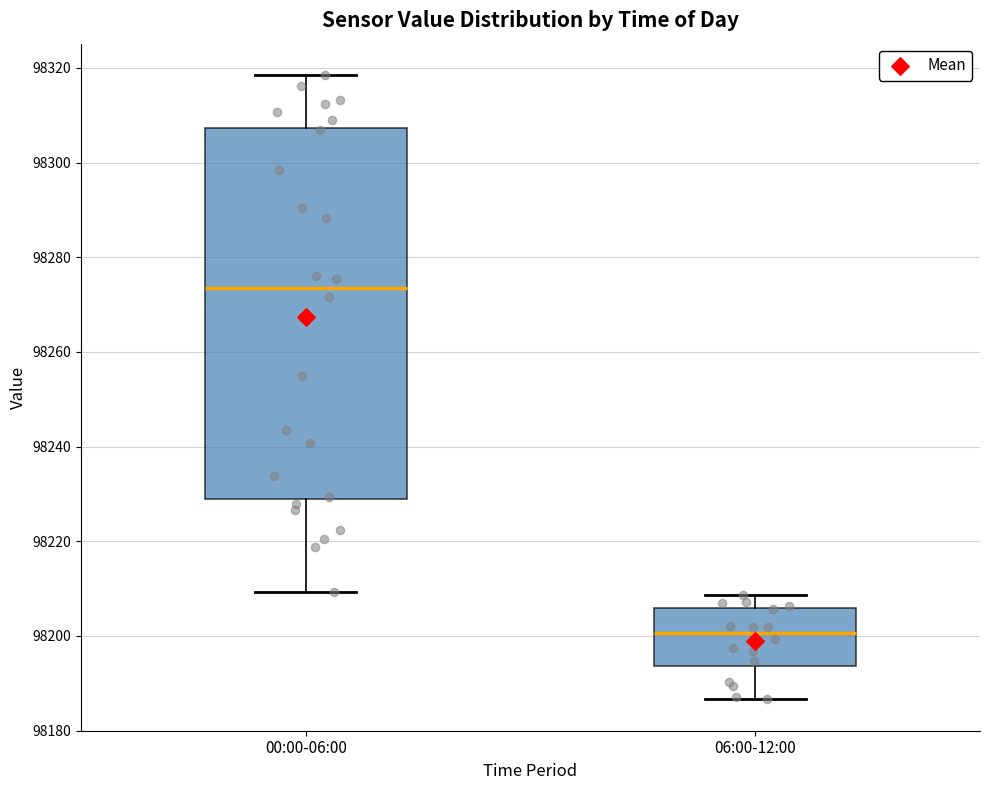

Where is the lower edge of the box for 00:00-06:00 on the y-axis? The values are not printed on the chart, so give them approximately, as read against the axis.

98228